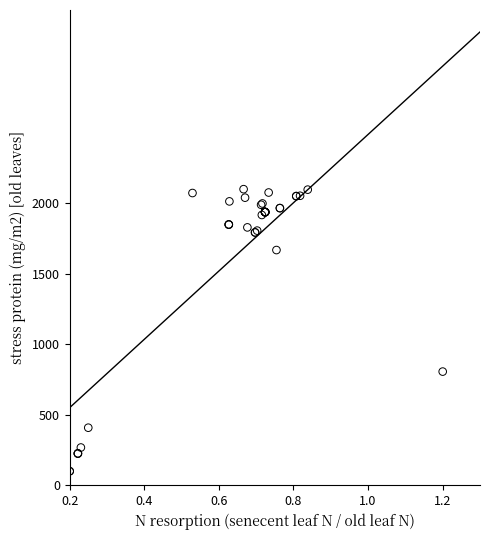

What Y value in the scatter plot is closest to 1100?

806.4